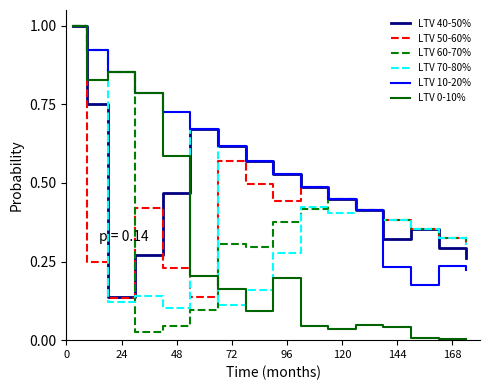

What is the maximum value shown in the chart?

1.0